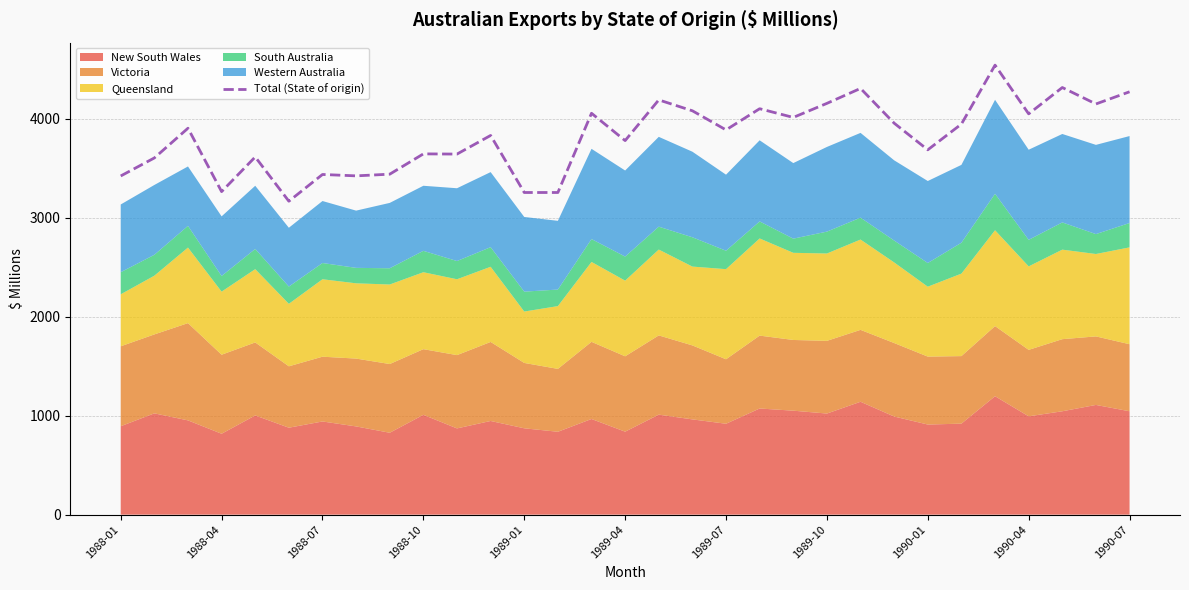

What is the sum of all values?

118321